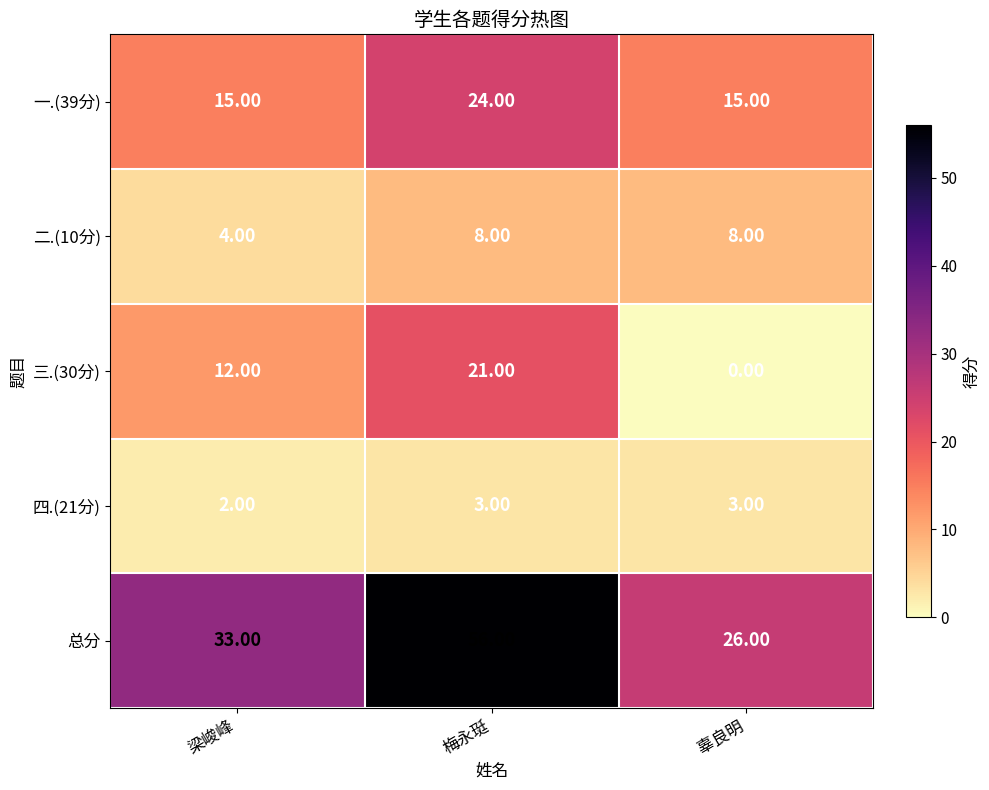

Which label corresponds to the largest value in the chart?

梅永珽